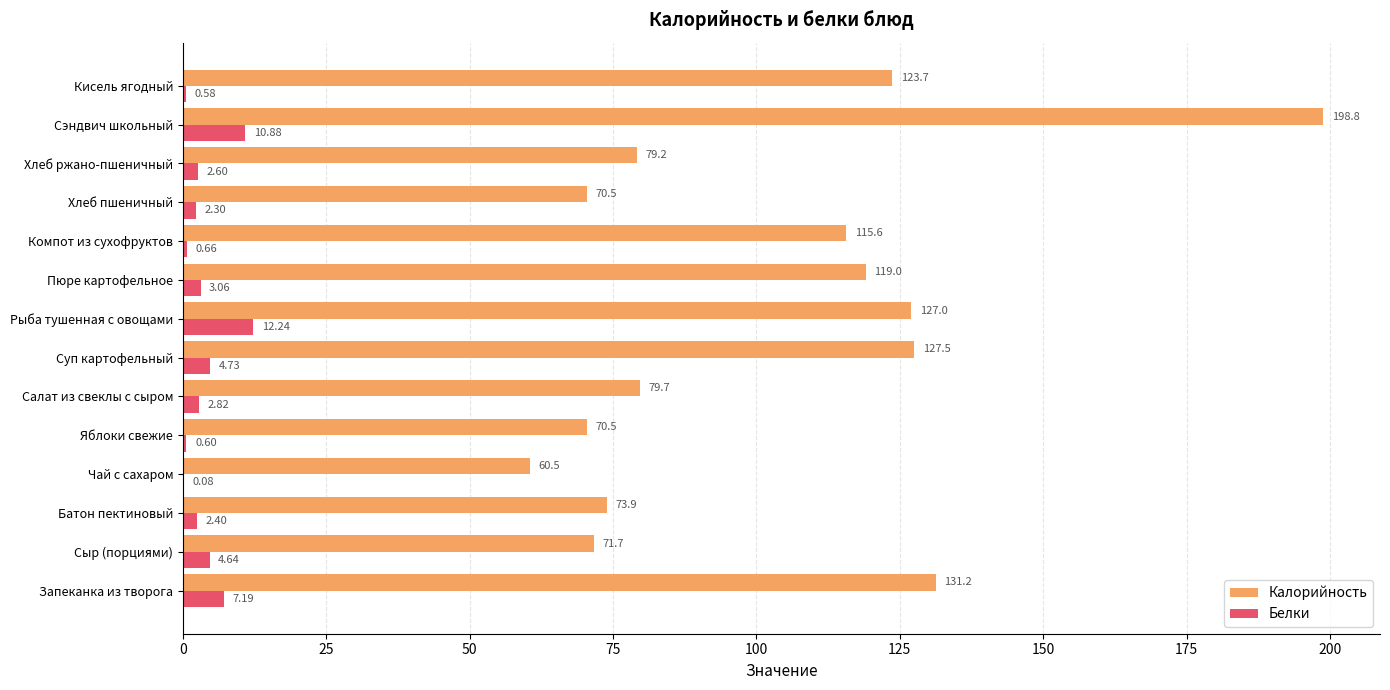

Where is Калорийность nearest to the value 129?

Суп картофельный